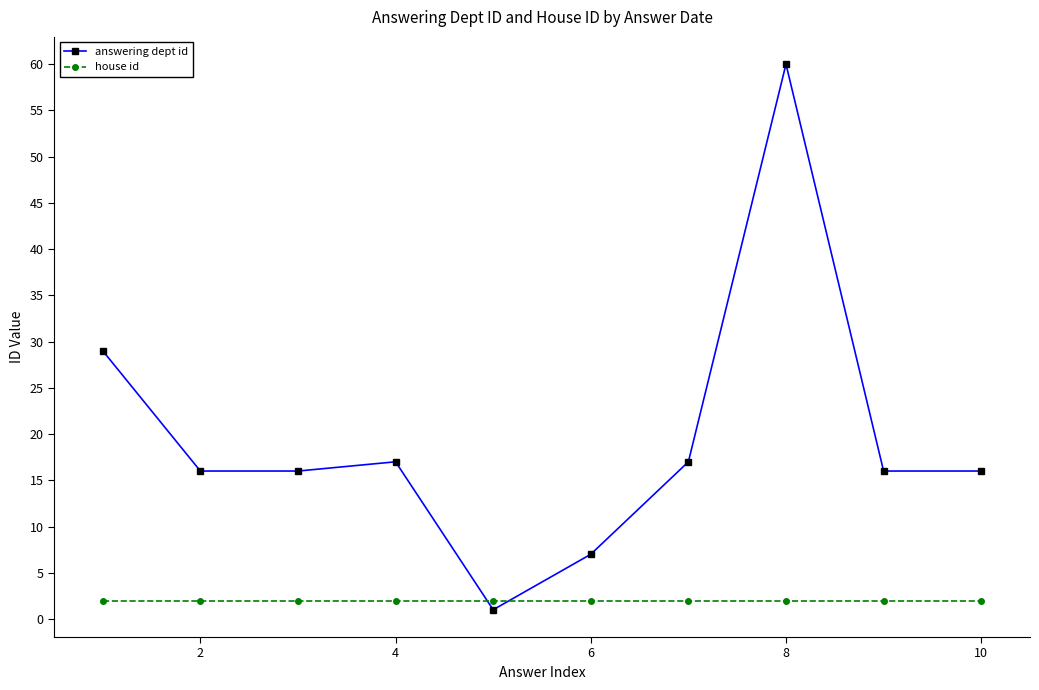

Which series has the widest spread of values?

answering dept id